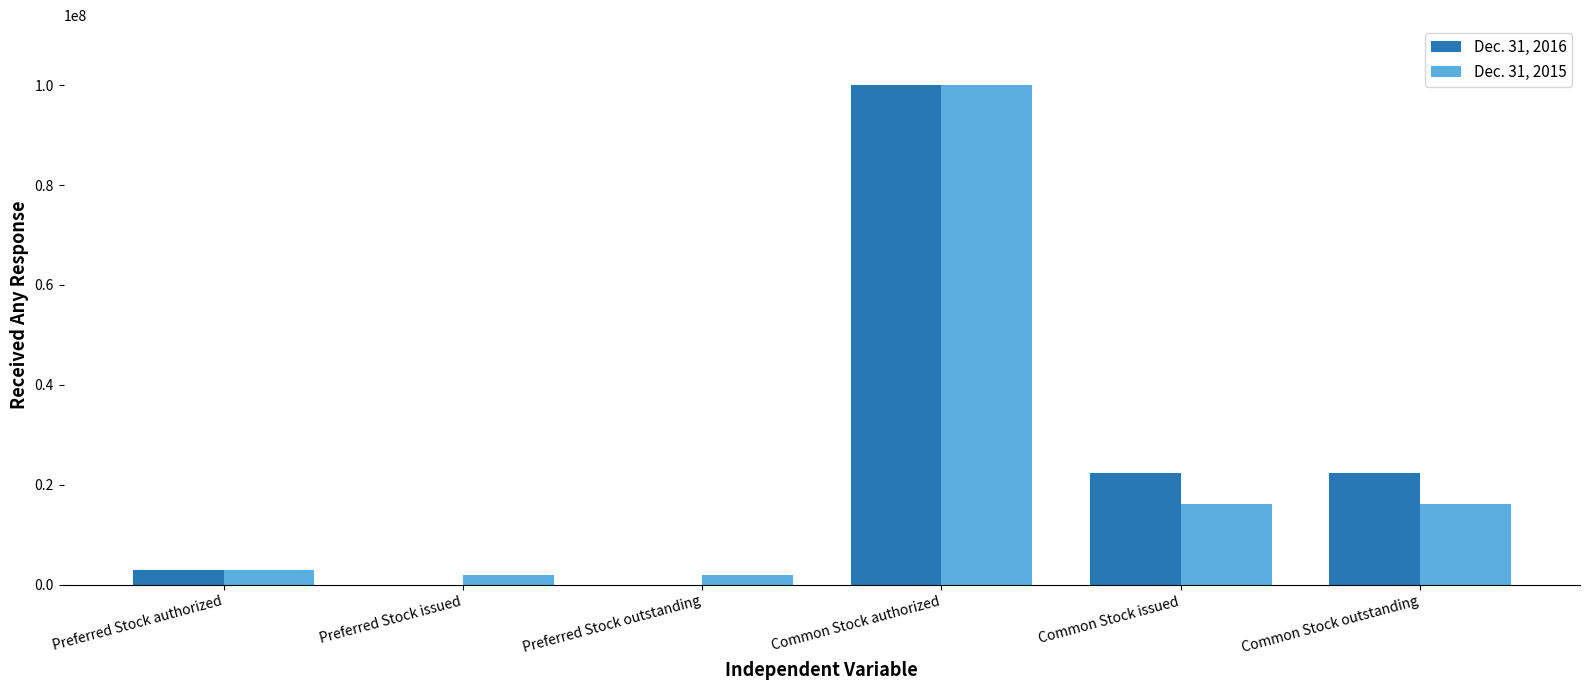

At which label does Dec. 31, 2015 reach its peak?

Common Stock authorized